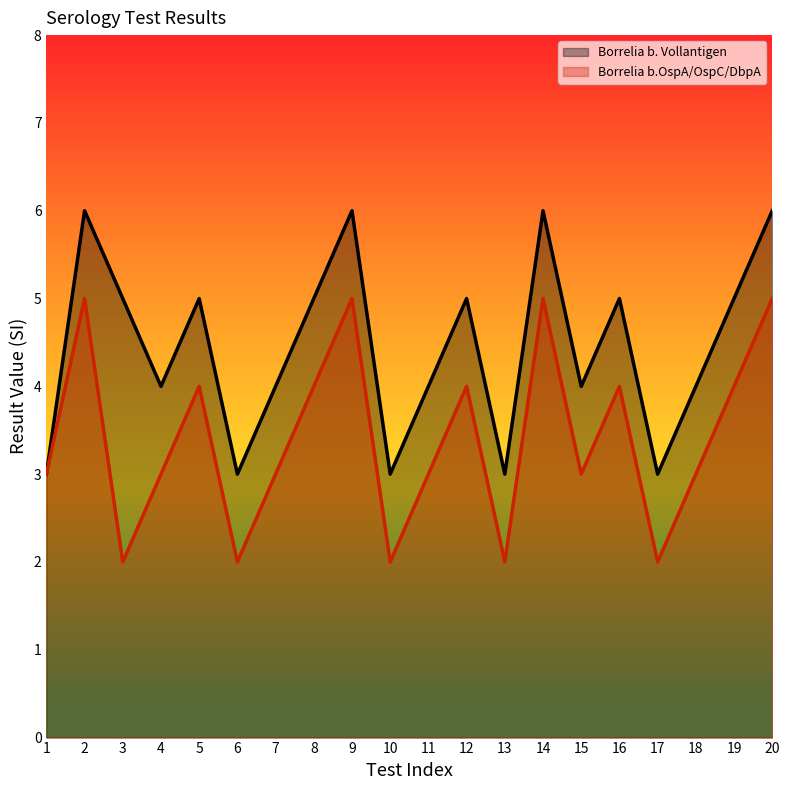

Rank the series by their maximum value, from lowest to highest.

Borrelia b.OspA/OspC/DbpA, Borrelia b. Vollantigen